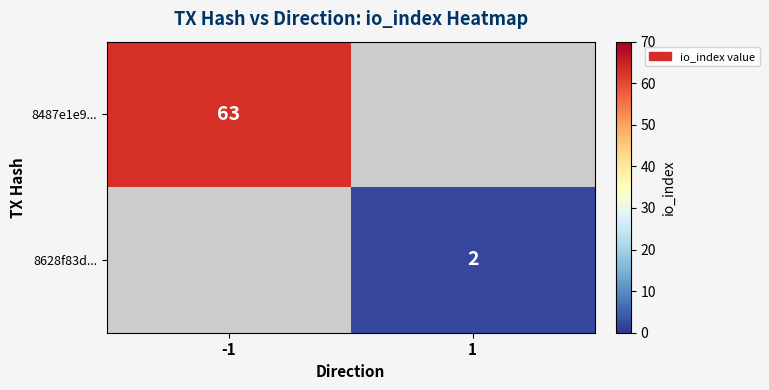

What is the greatest value displayed?

63.0